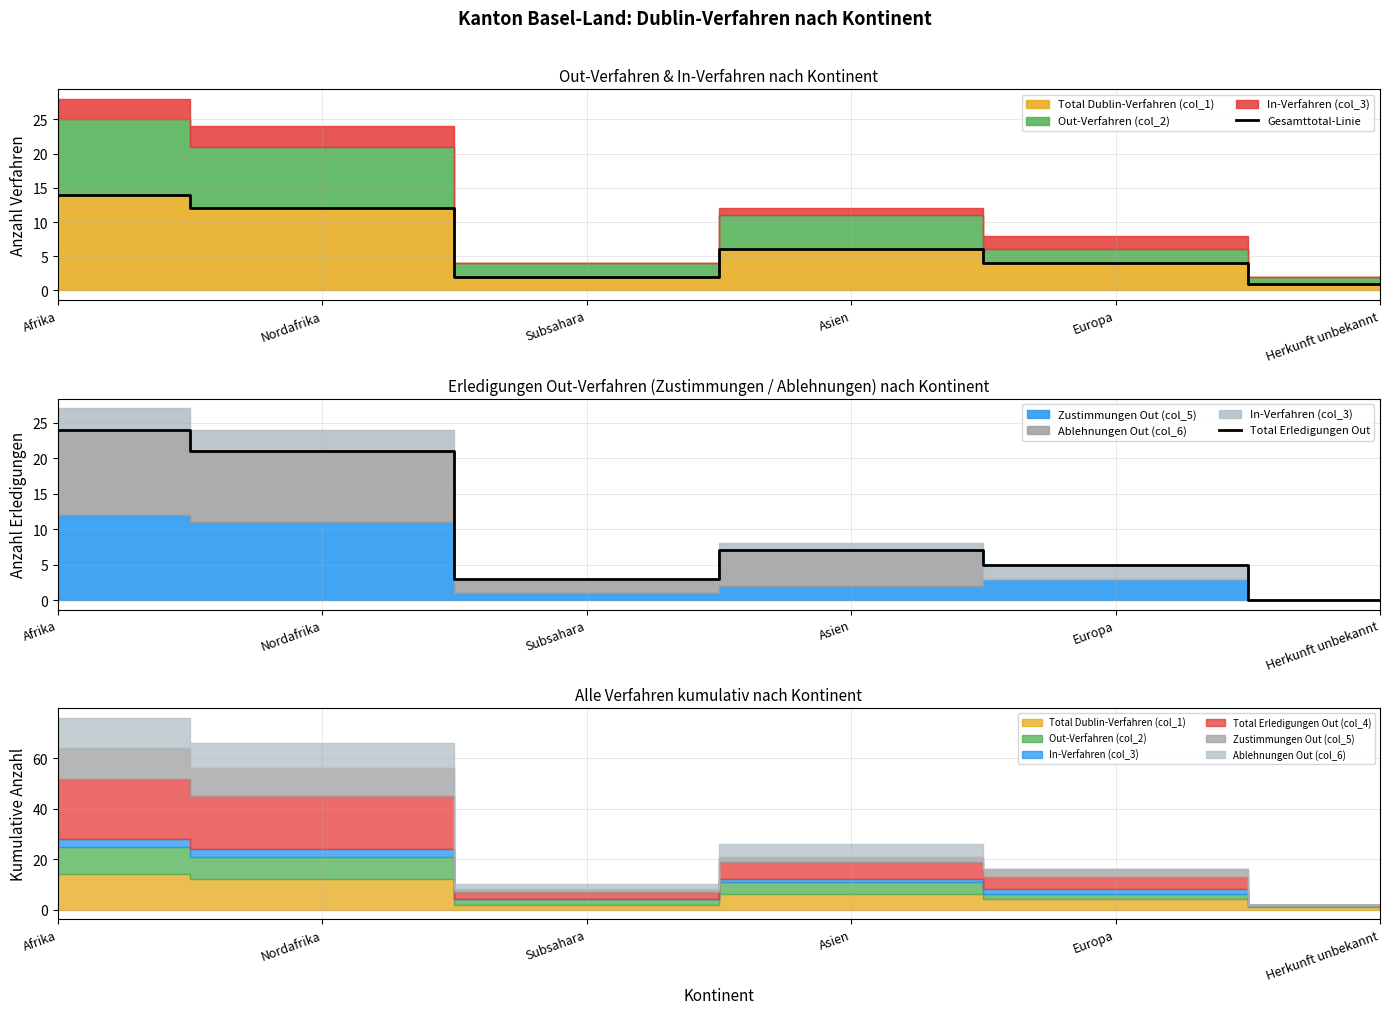

Which category has the highest value in the Gesamttotal-Linie series?

Afrika